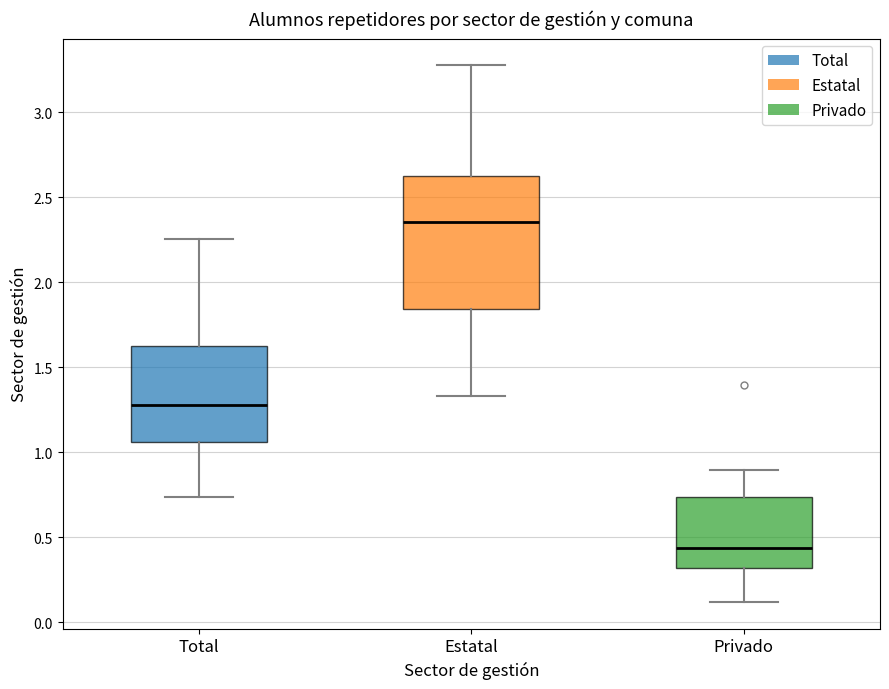

Reading left to right, transcribe this box plot: for each box, give where its median line is, the range the box spans, and where its two whiskers end, as read against the y-axis. The values are not printed on the chart, so give them approximately, as read against the axis.

Total: median 1.30, box 1.05 to 1.65, whiskers 0.75 to 2.25
Estatal: median 2.35, box 1.85 to 2.65, whiskers 1.35 to 3.30
Privado: median 0.45, box 0.30 to 0.75, whiskers 0.10 to 0.90